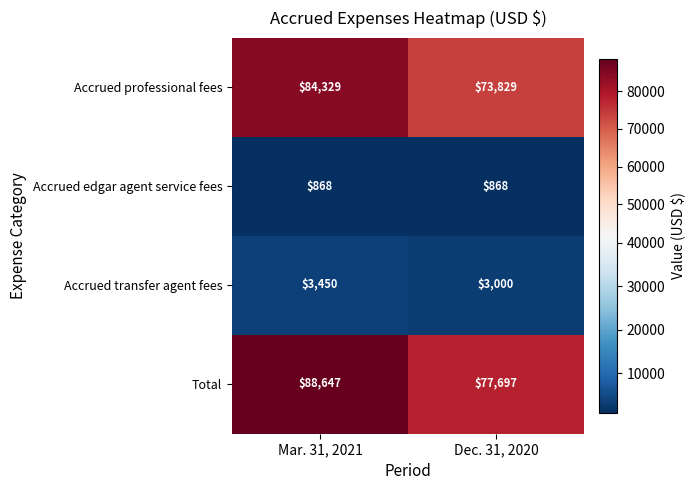

What is the minimum value shown in the chart?

868